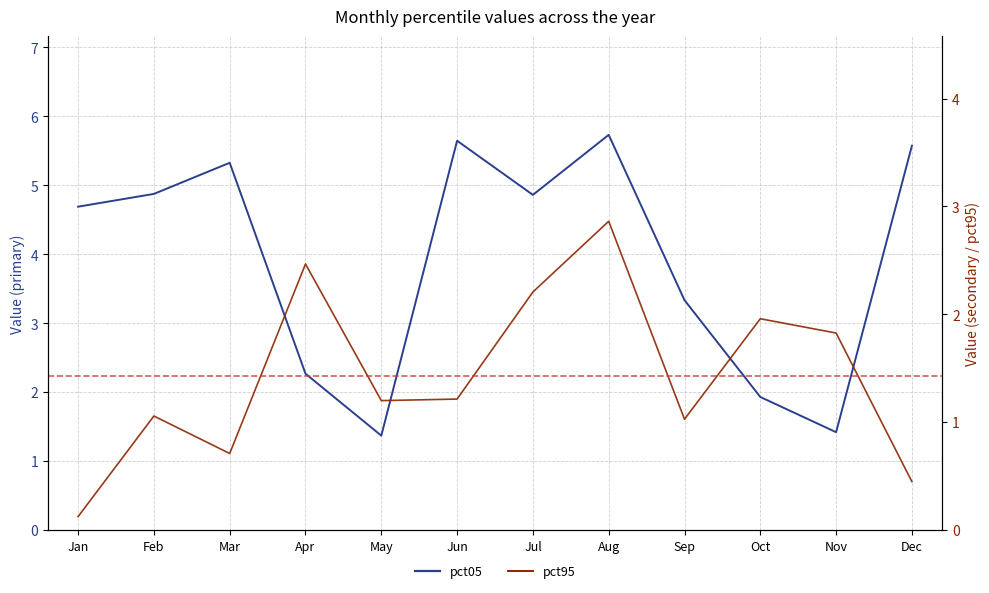

At which category does the data reach its first local valley?

Mar